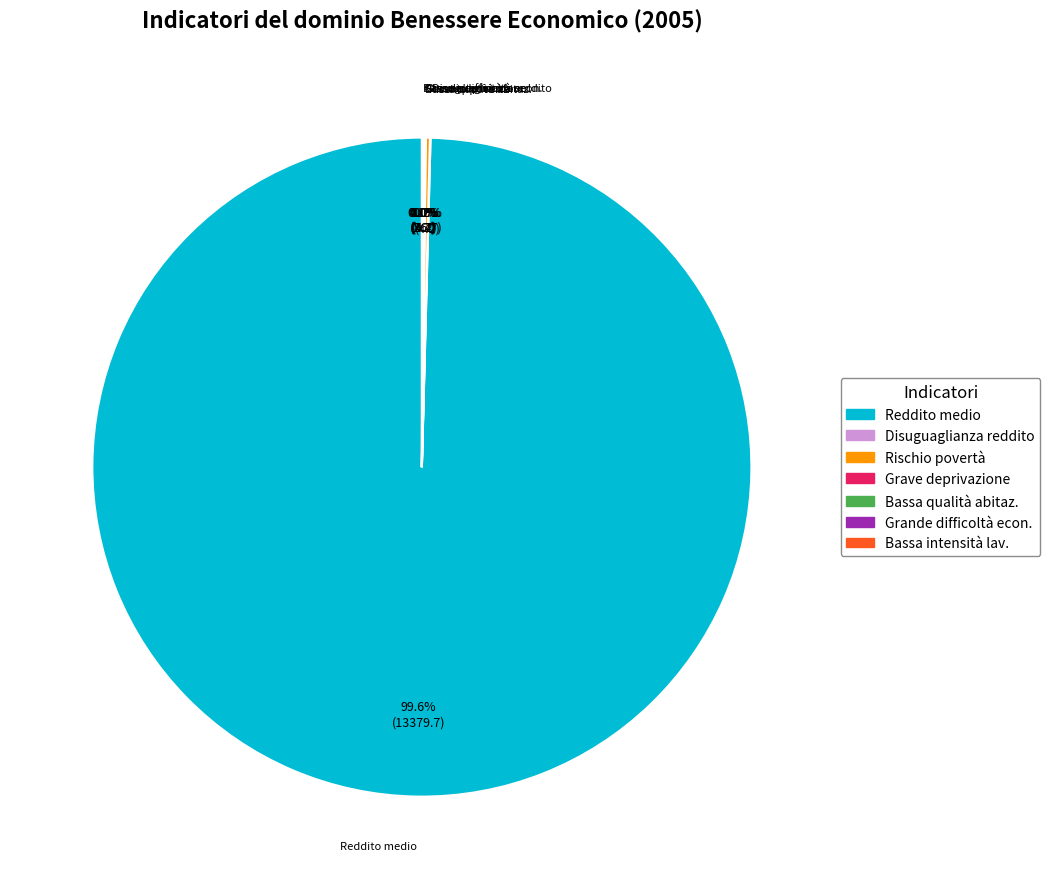

To the nearest percent, what is the difference between the largest and smallest slice percentages?

100%